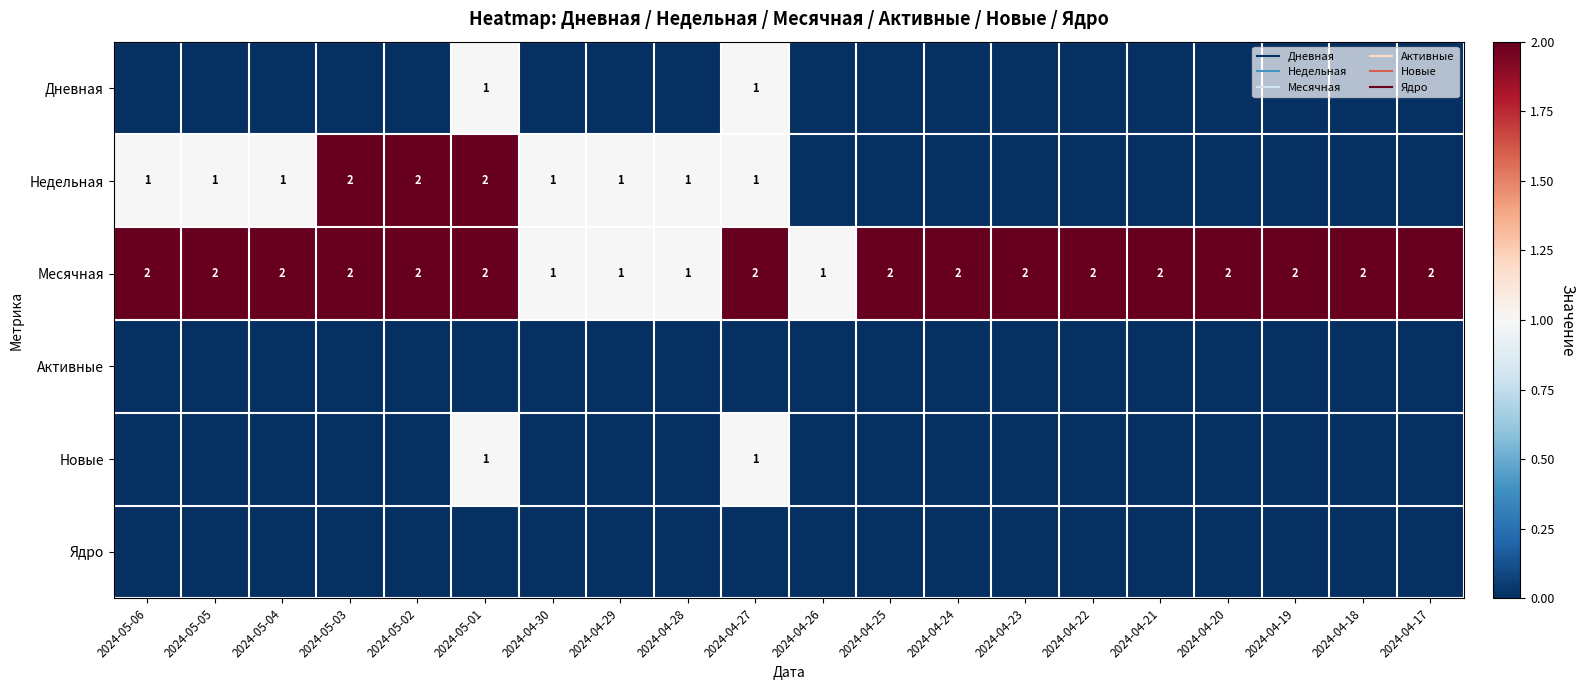

List the series in order of their peak value, lowest first.

Активные, Ядро, Дневная, Новые, Недельная, Месячная